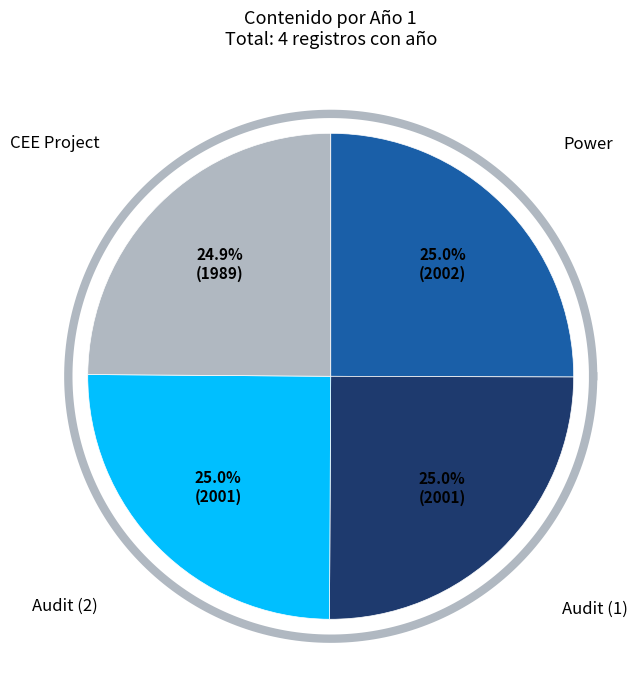

Combined, do Audit (2) and CEE Project account for over 50%?

No